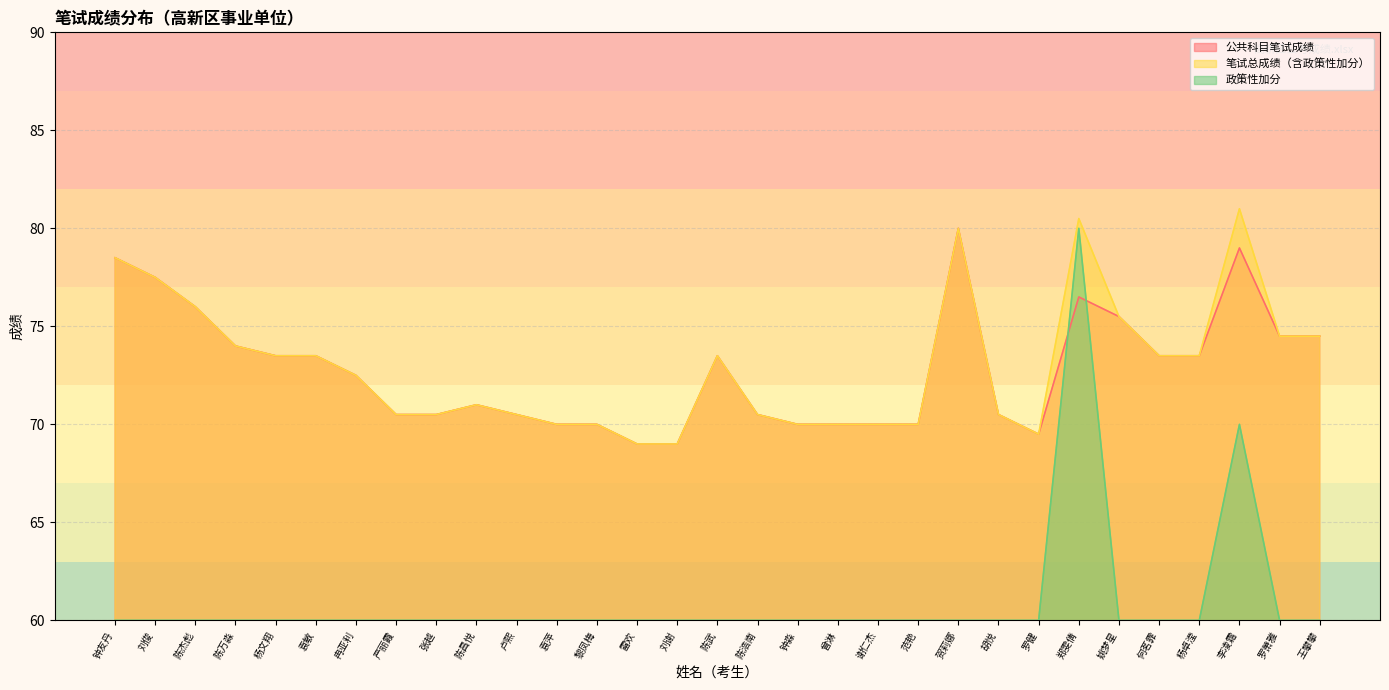

True or false: 公共科目笔试成绩 and 笔试总成绩（含政策性加分） intersect in this chart.

False